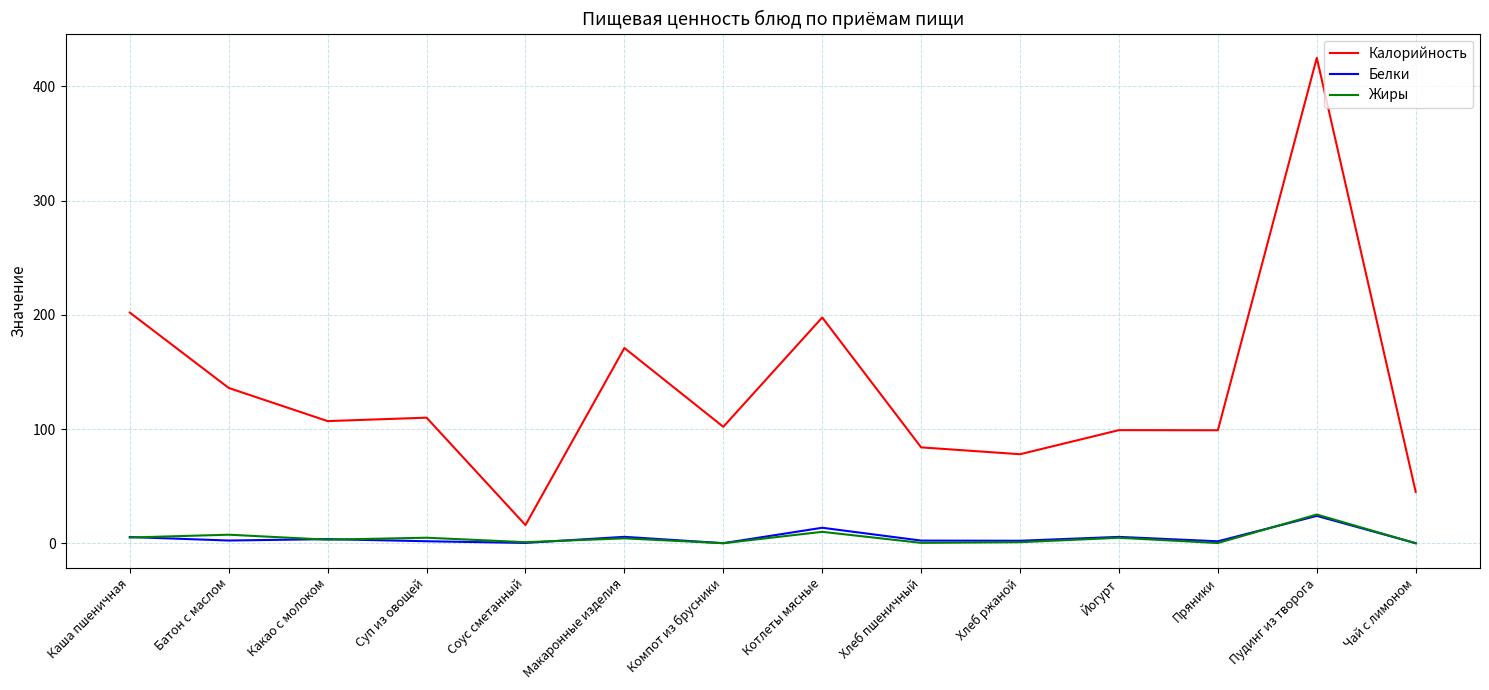

Is the value of Жиры at Макаронные изделия greater than the value of Калорийность at Каша пшеничная?

No